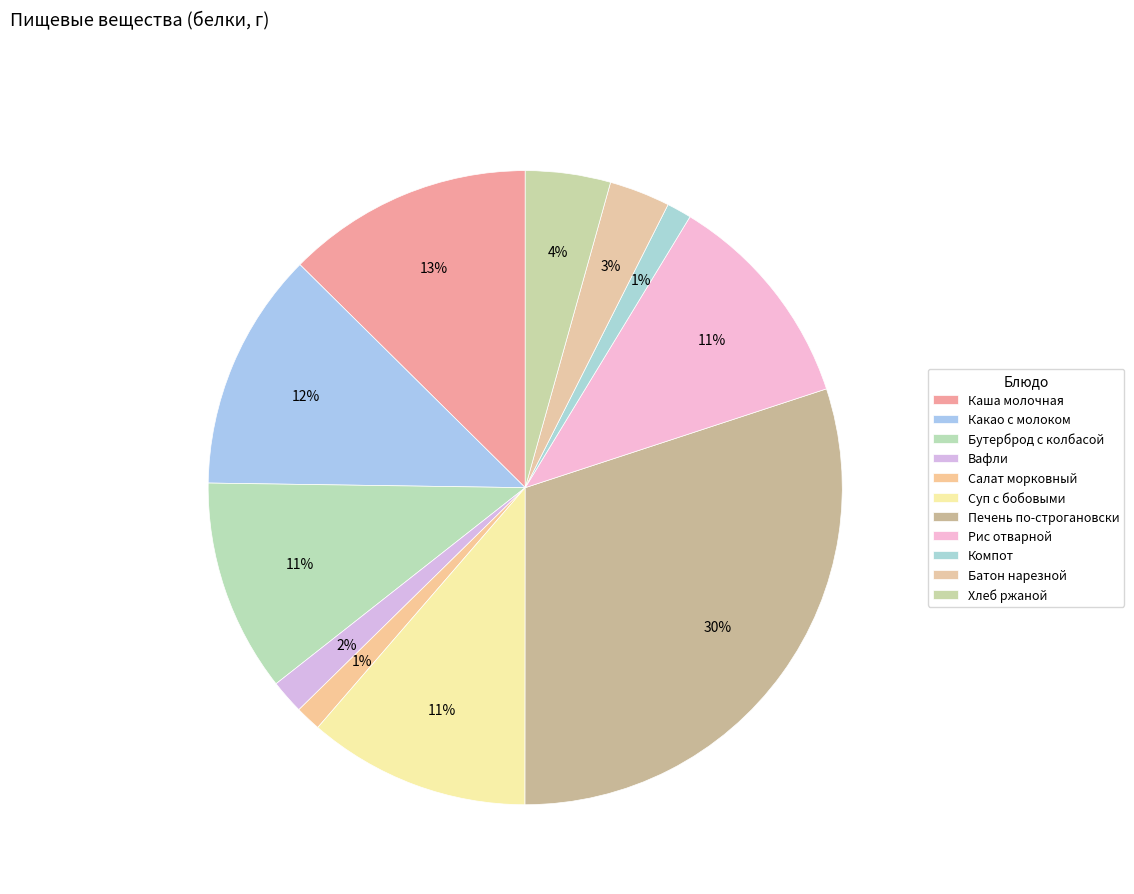

Count the number of slices in the pie.

11